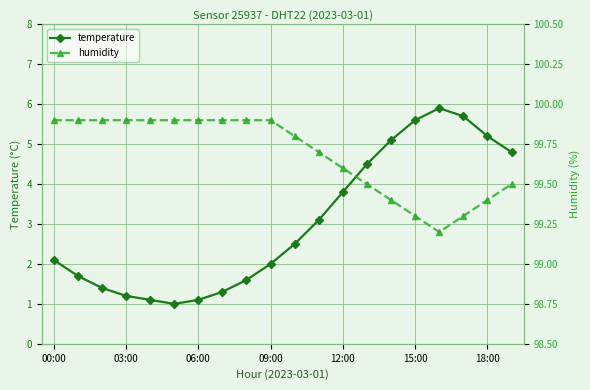

Which series has the largest total across all categories?

humidity